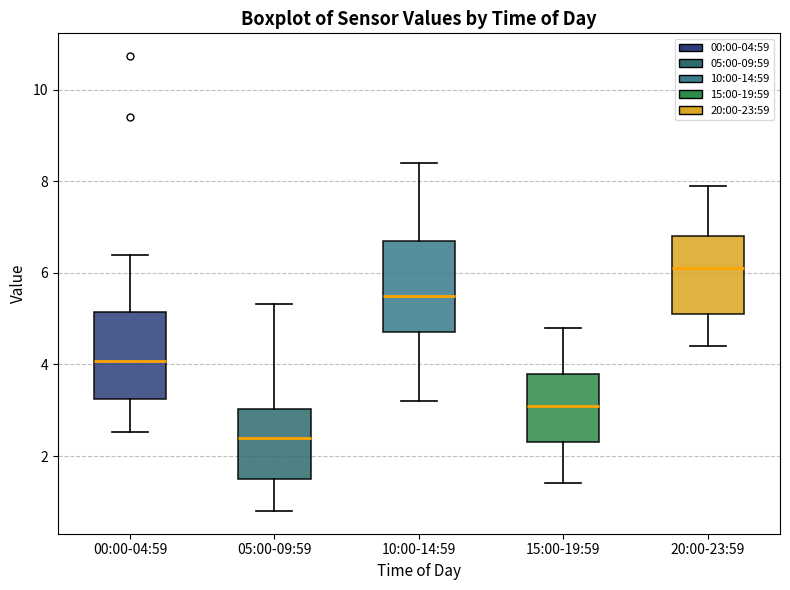

Which box's median line is the lowest?

05:00-09:59